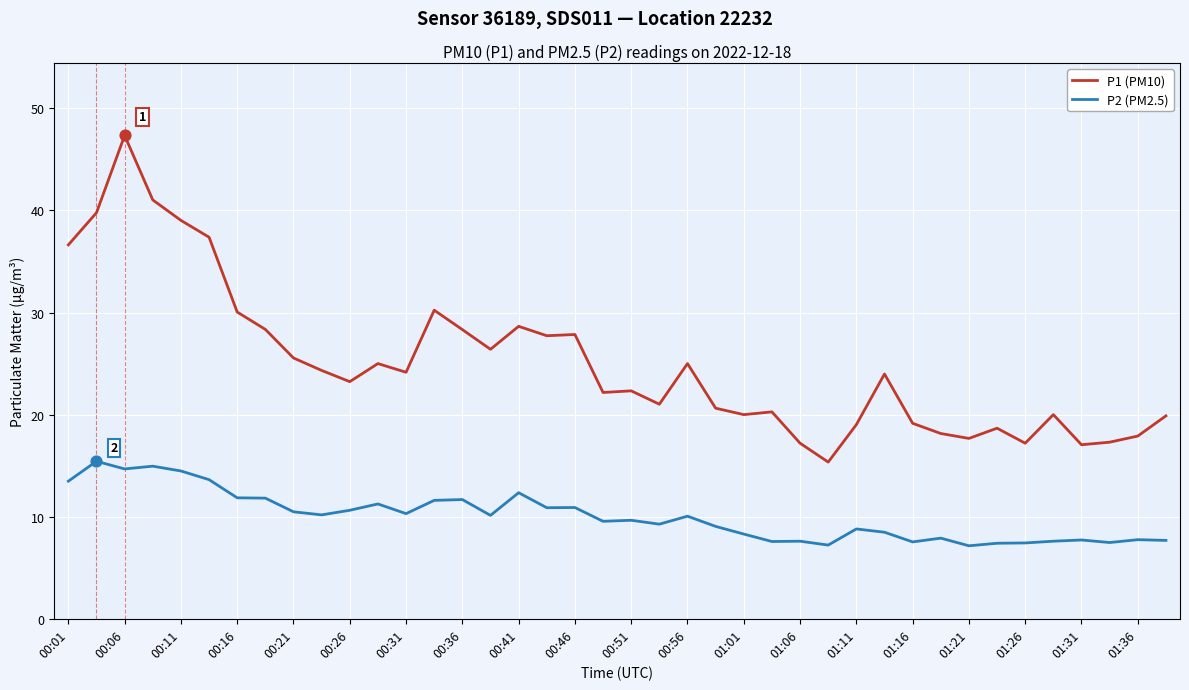

Which series has the largest range (max minus min)?

P1 (PM10)